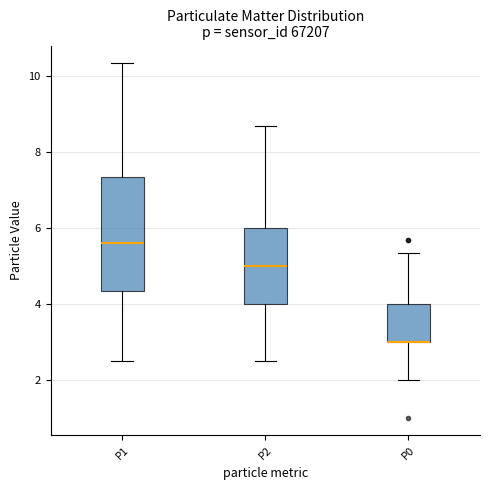

Which box is the tallest, from its lower edge to its upper edge?

P1